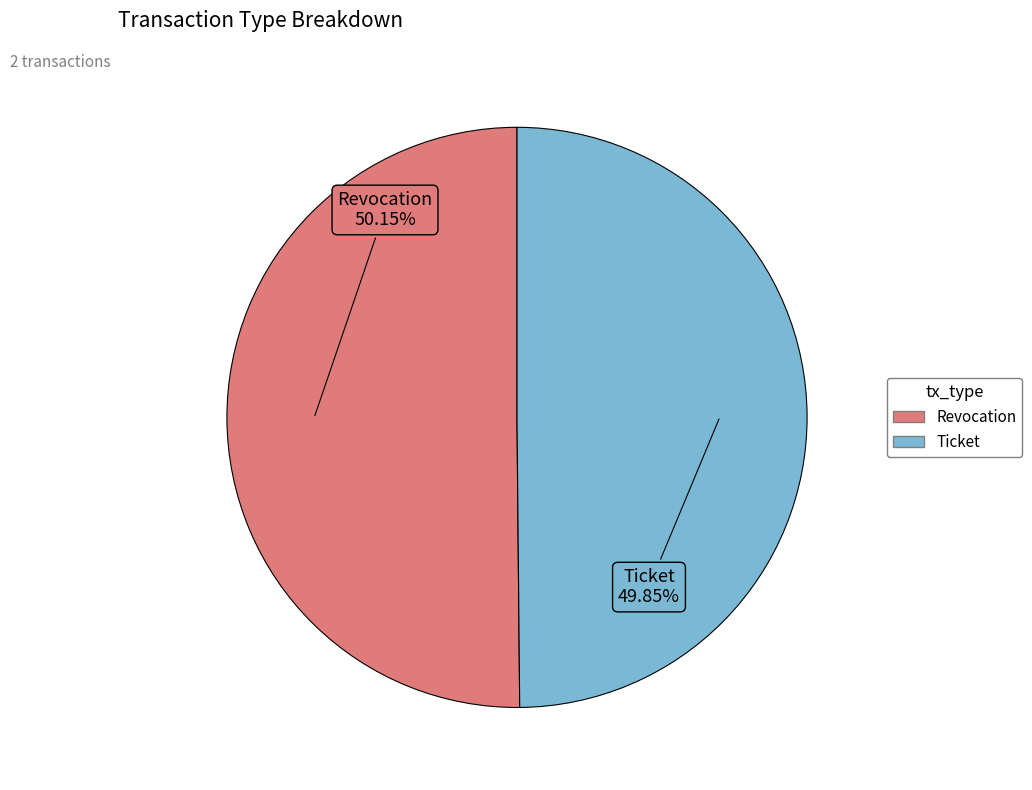

Approximately how many times larger is the value at Ticket compared to Revocation?

1.0